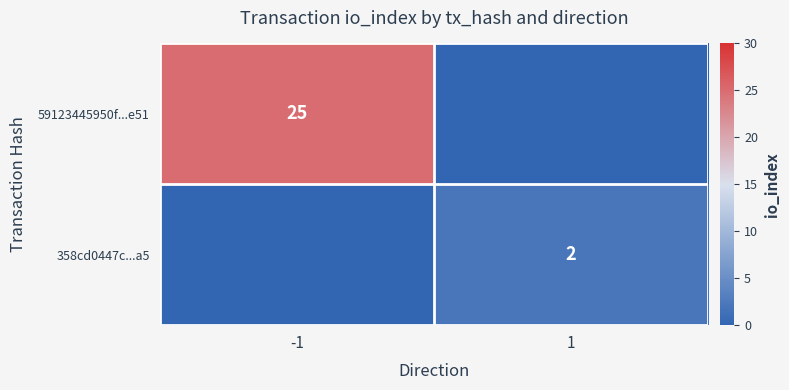

Is it true that 59123445950f...e51 equals 25 at -1?

True